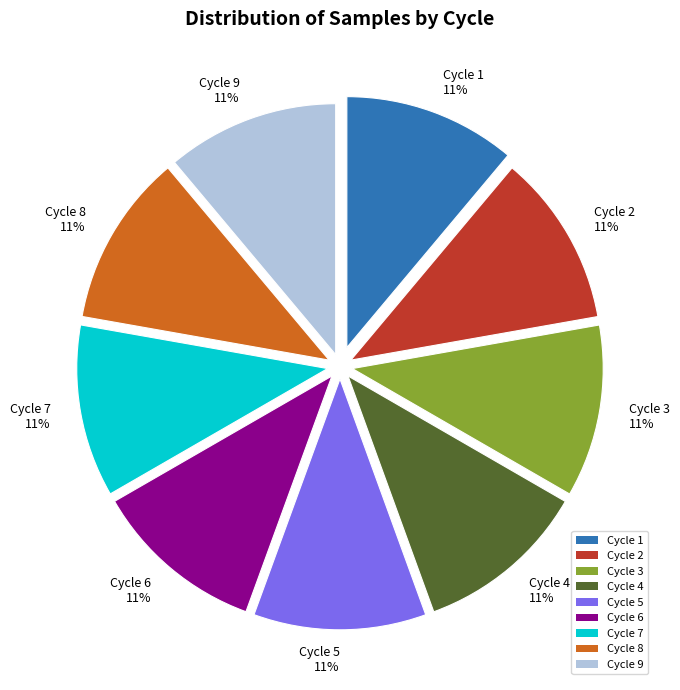

Is the sum of Cycle 7 11% and Cycle 6 11% greater than half?

No